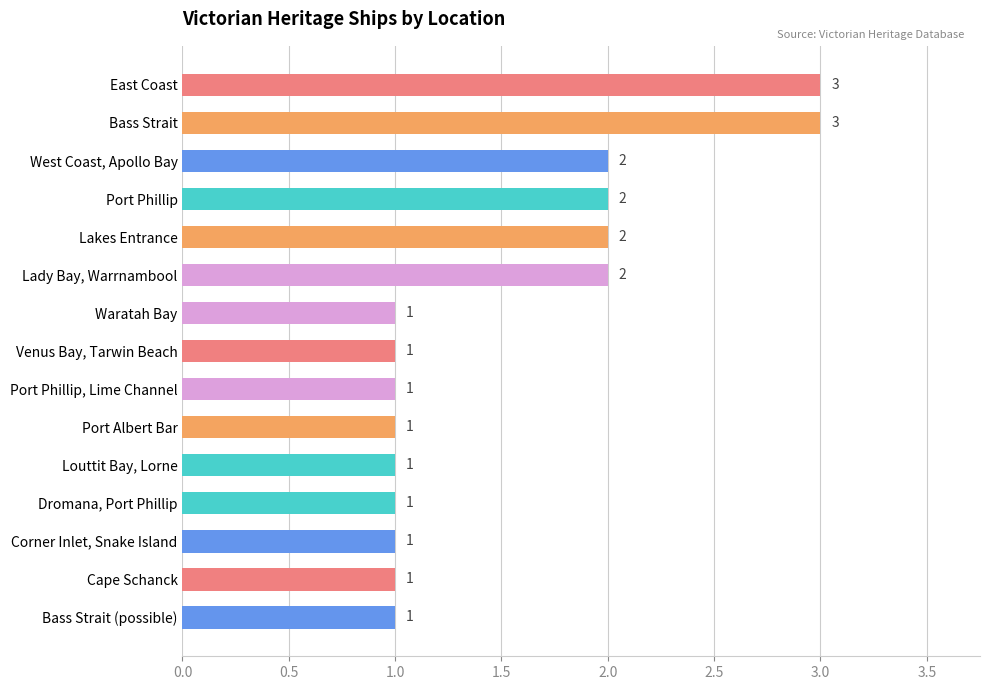

What is the greatest value displayed?

3